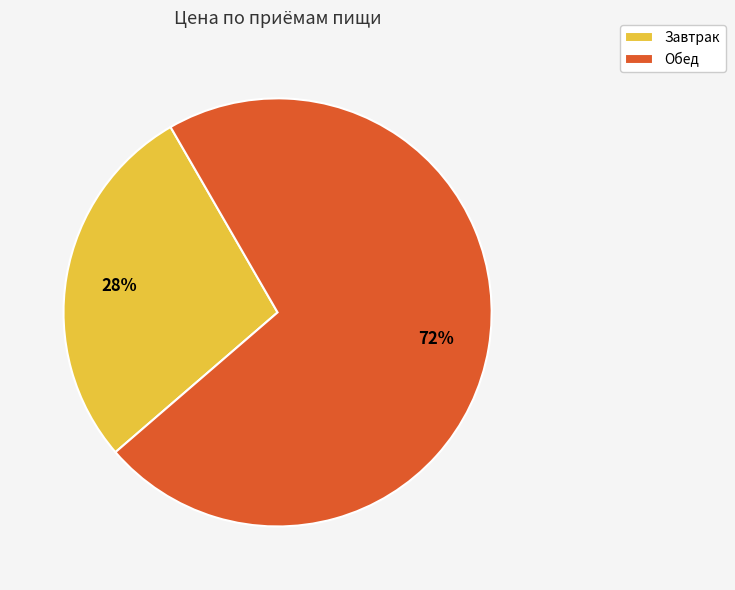

Rank the categories by value from lowest to highest.

Завтрак, Обед